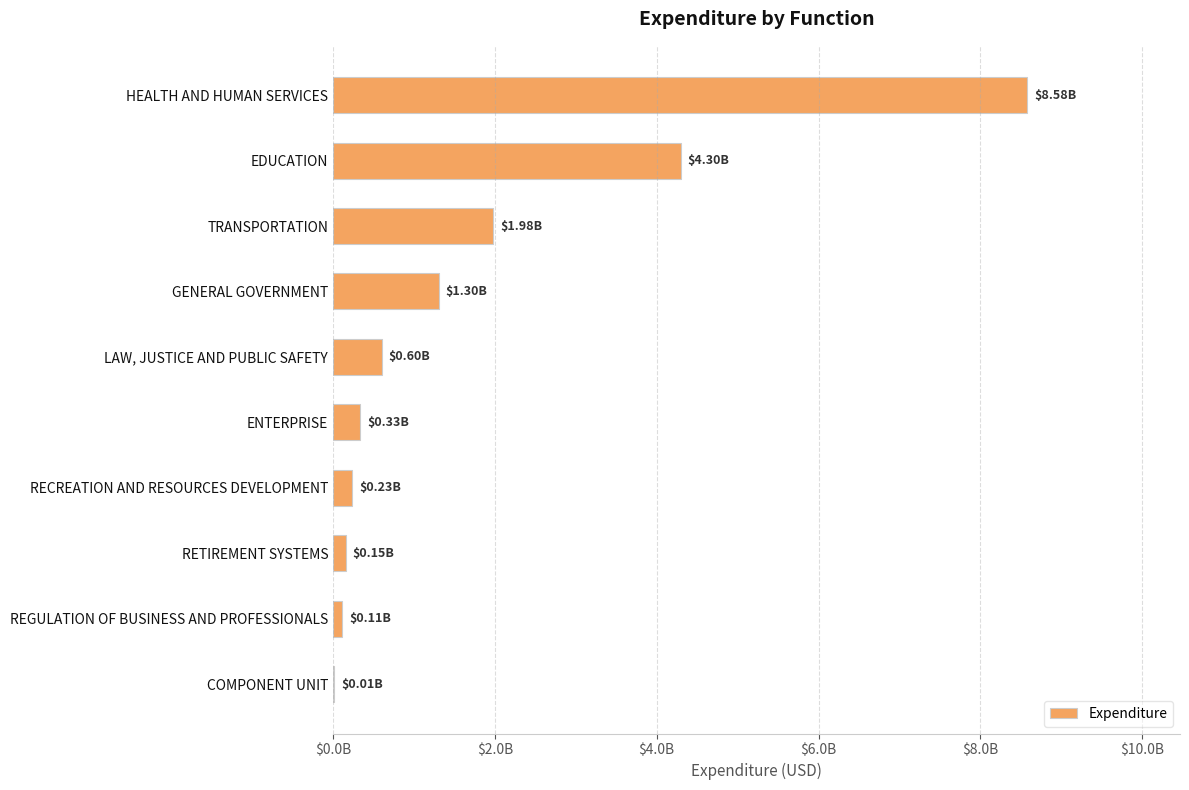

Are the bars horizontal?

Yes